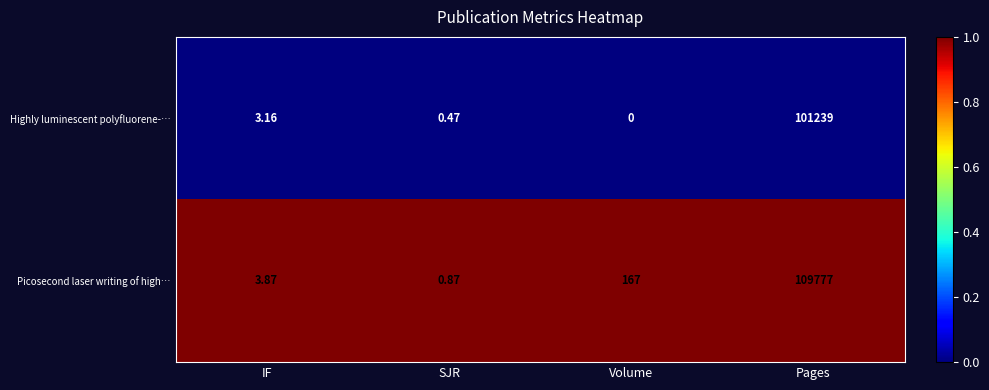

How many series are shown in this chart?

2